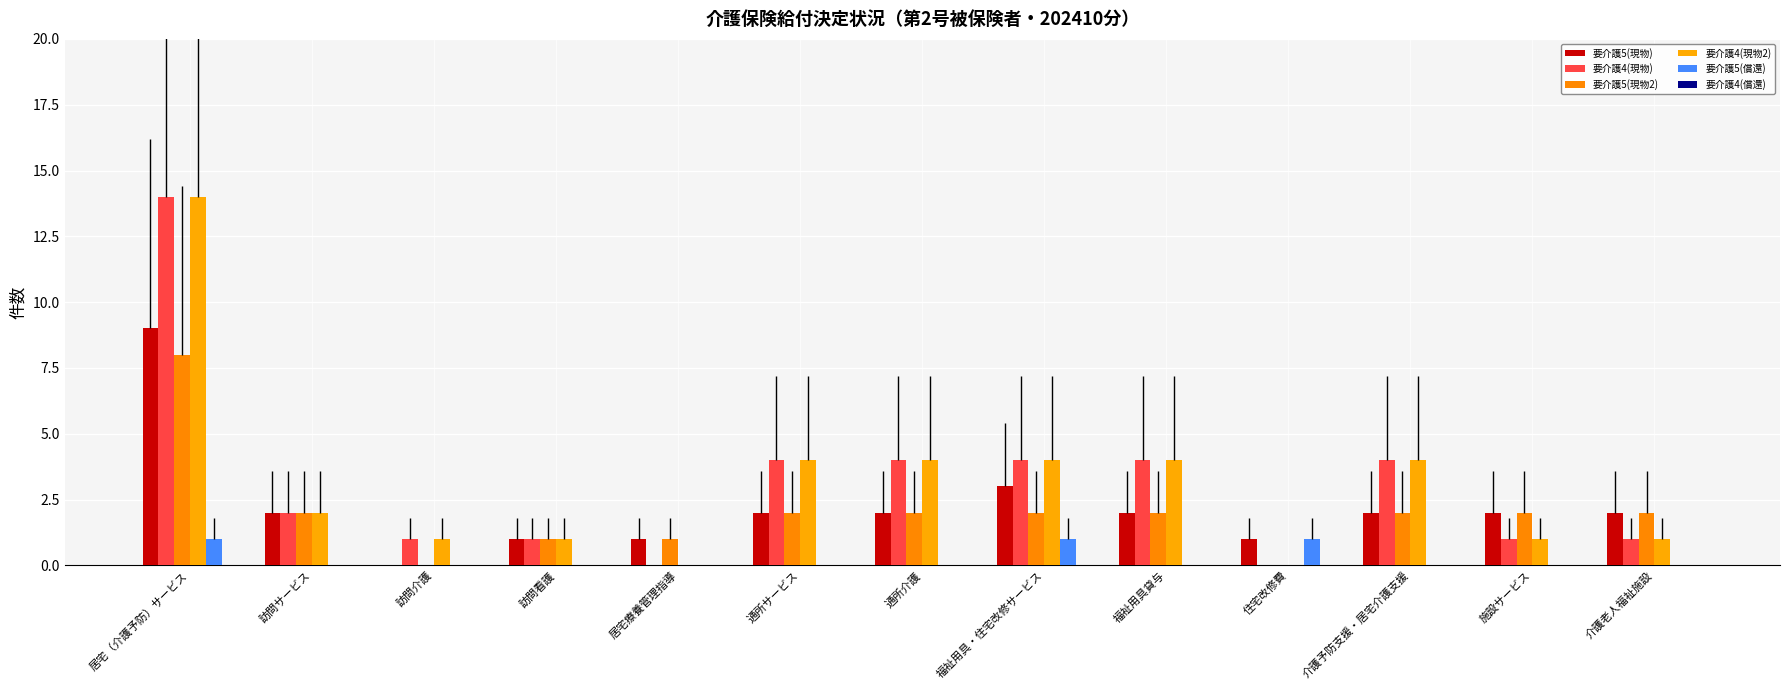

How many series are shown in this chart?

5